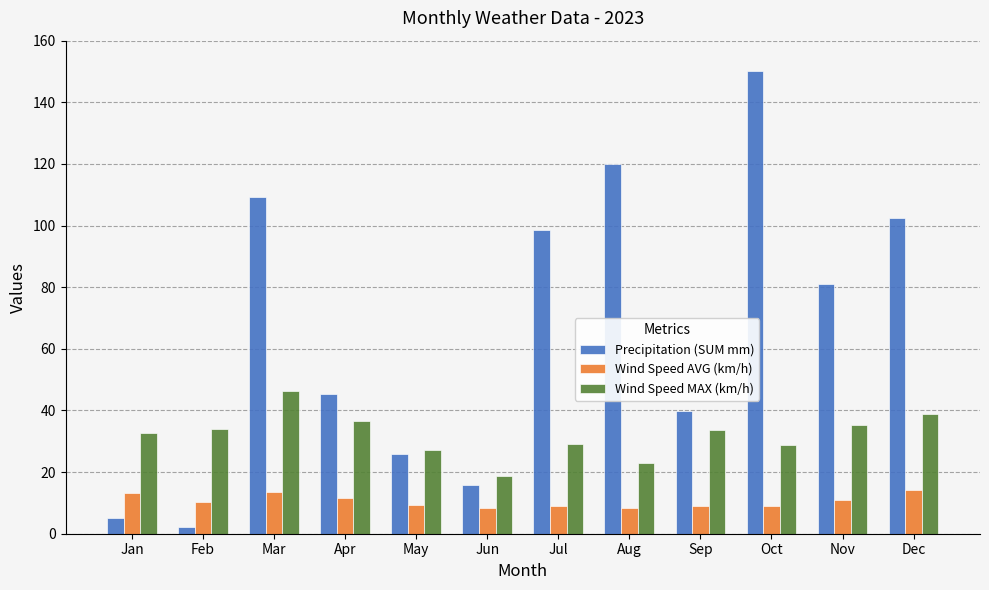

Rank the categories by Precipitation (SUM mm) value from lowest to highest.

Feb, Jan, Jun, May, Sep, Apr, Nov, Jul, Dec, Mar, Aug, Oct